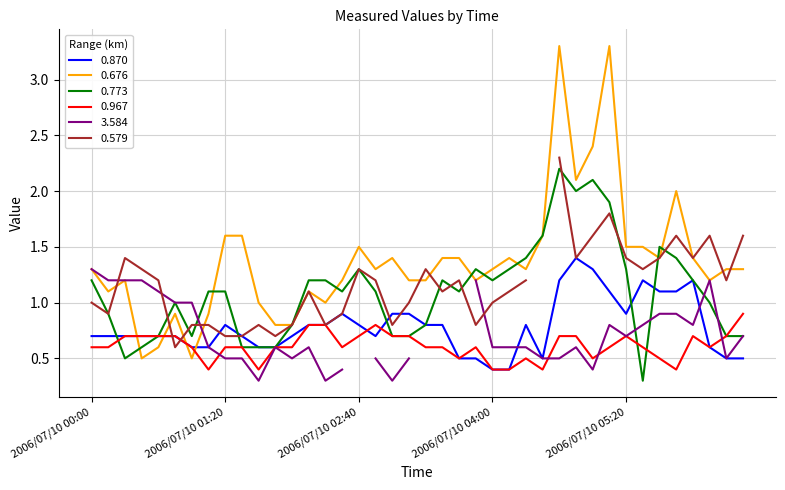

The 0.870 series shows 0.7 at 2006/07/10 04:00. True or false?

False